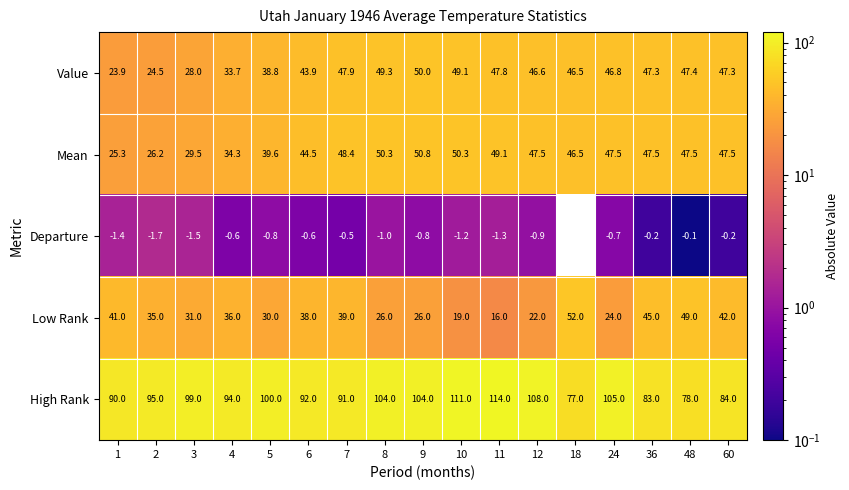

Which series has the largest total across all categories?

High Rank